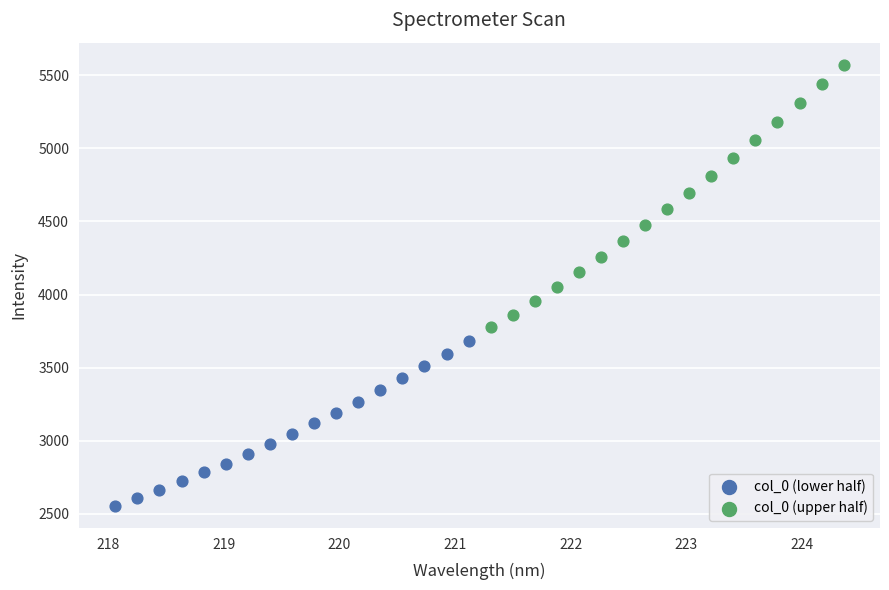

What are all the series names shown in the legend?

col_0 (lower half), col_0 (upper half)